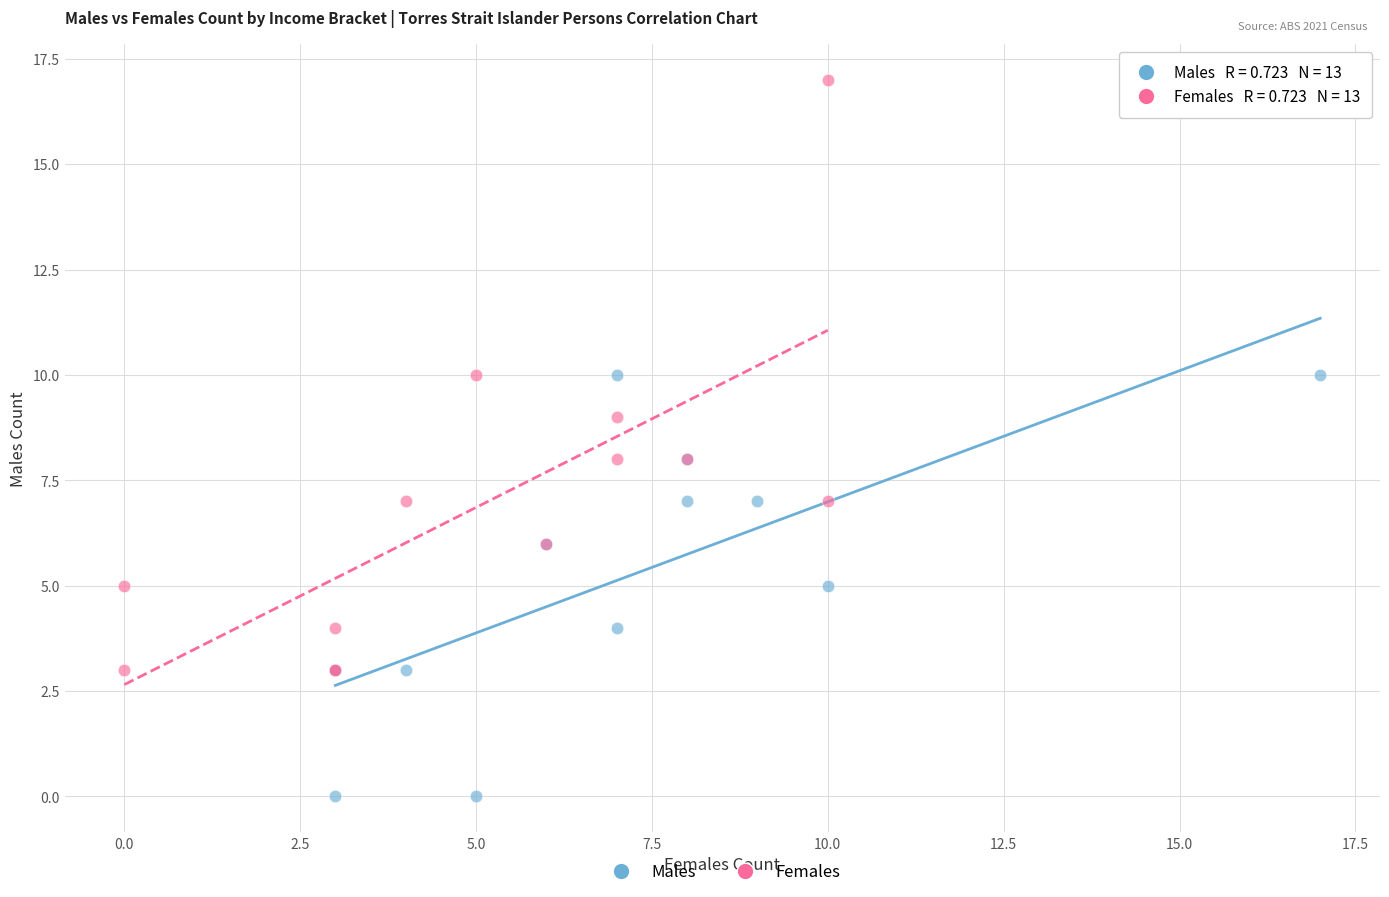

Which series contains the highest Y value?

Females